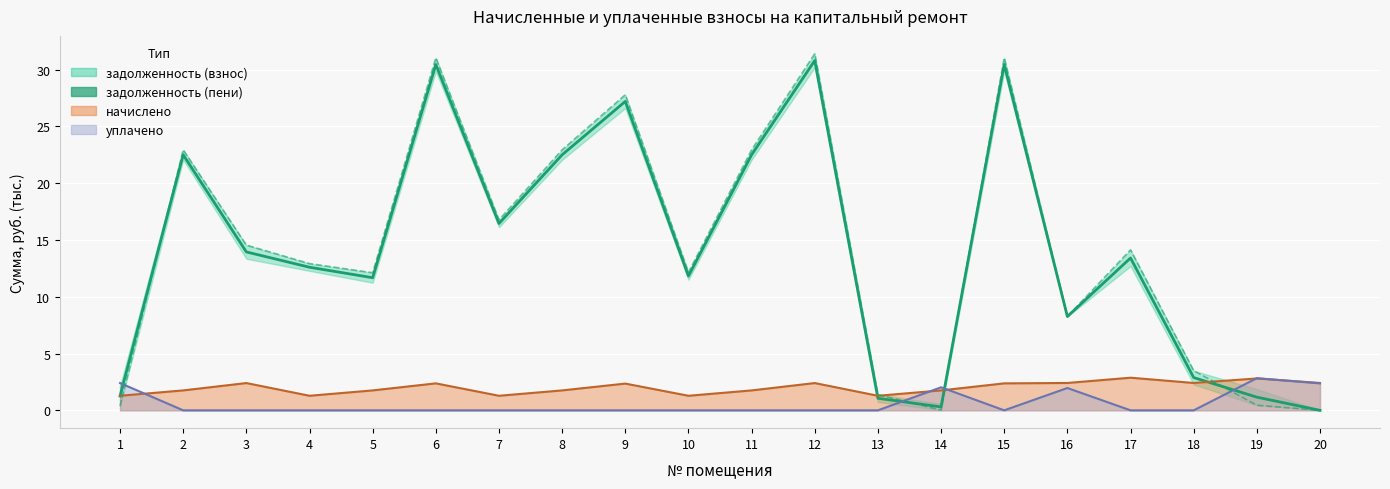

How many interior local valleys (lower than both neighbors) does the data have?

5